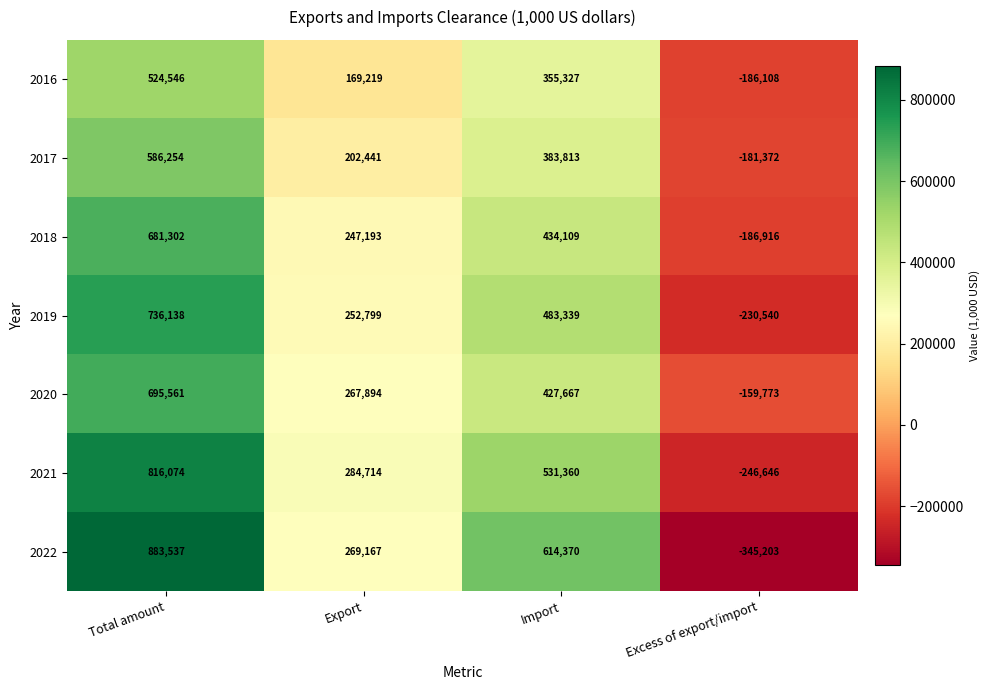

True or false: 2022 has a value of 264513 at Total amount.

False